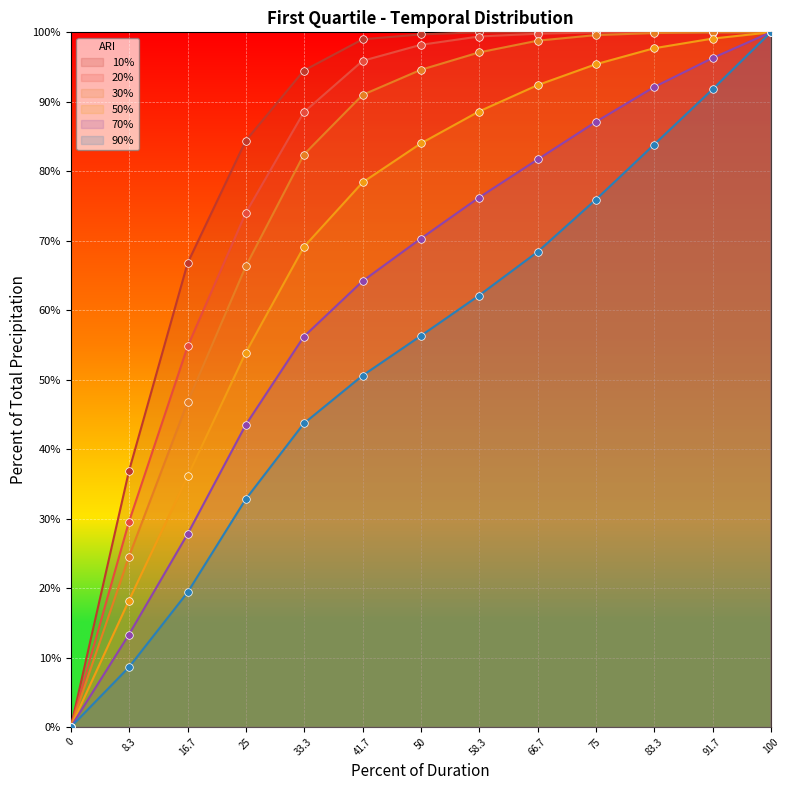

Which series has the largest total across all categories?

10%